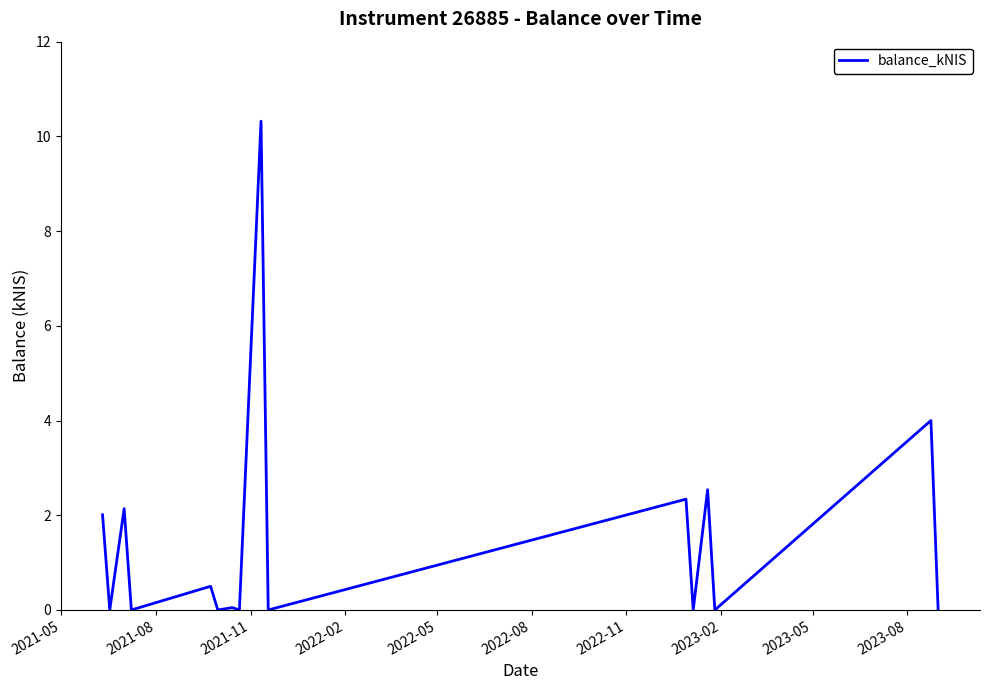

What is the maximum value shown in the chart?

10.3